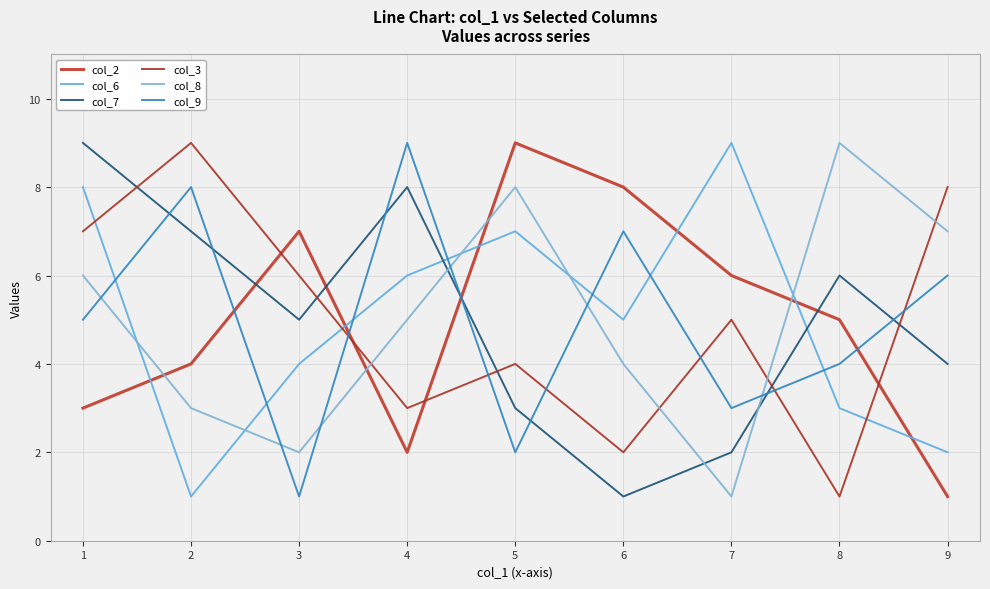

Between 5 and 3, which is larger?

5